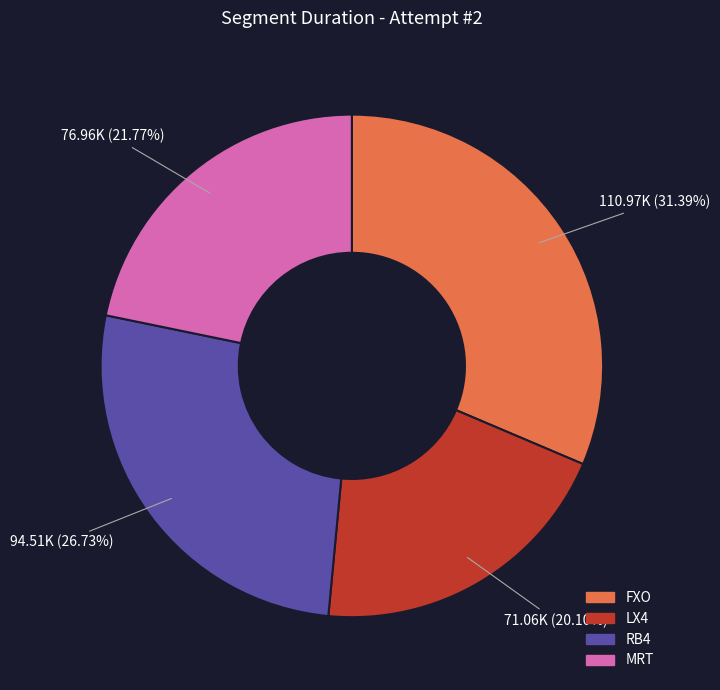

Does FXO account for over 50% of the chart?

No